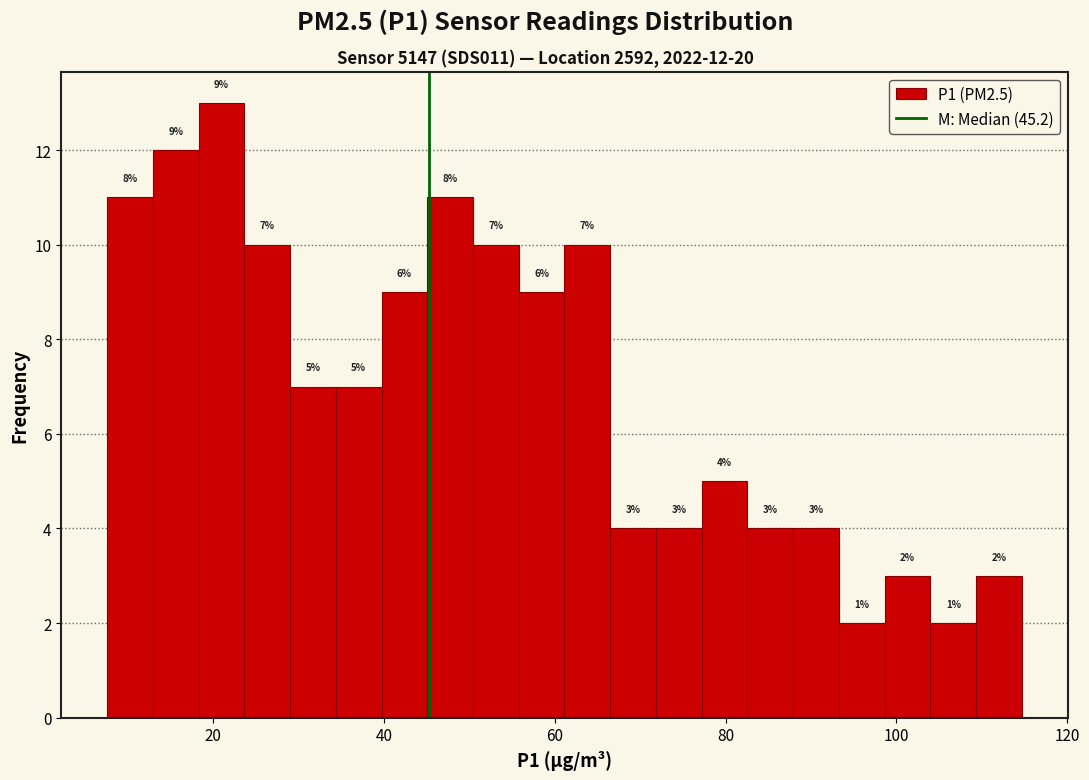

Around what value on the x-axis is the tallest bar? Give the approximate position of its centre, as read against the axis.

20